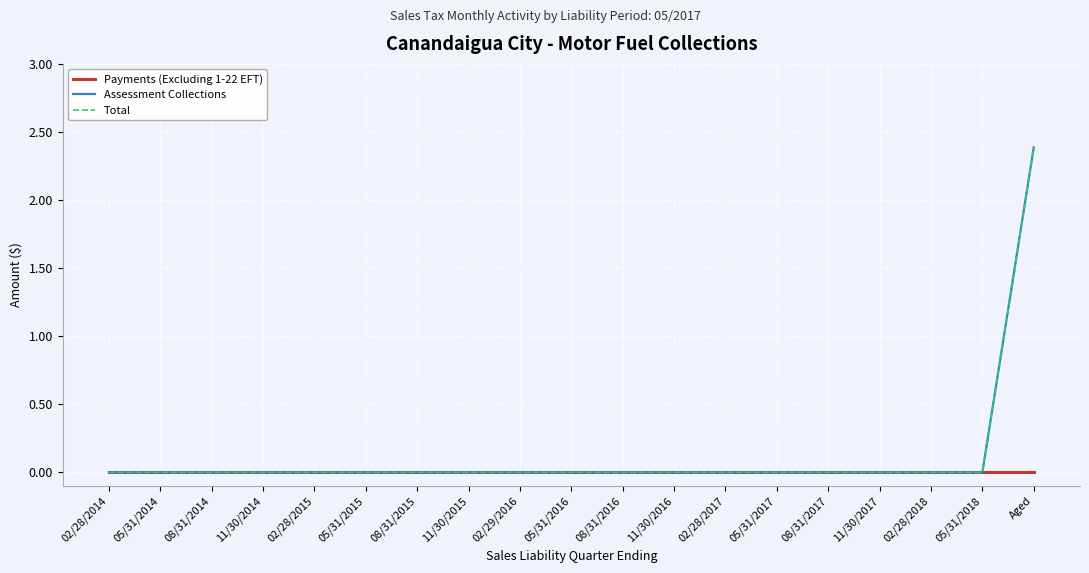

Reading left to right, extract all data points from this chart.

Payments (Excluding 1-22 EFT): 02/28/2014=0.0	05/31/2014=0.0	08/31/2014=0.0	11/30/2014=0.0	02/28/2015=0.0	05/31/2015=0.0	08/31/2015=0.0	11/30/2015=0.0	02/29/2016=0.0	05/31/2016=0.0	08/31/2016=0.0	11/30/2016=0.0	02/28/2017=0.0	05/31/2017=0.0	08/31/2017=0.0	11/30/2017=0.0	02/28/2018=0.0	05/31/2018=0.0	Aged=0.0
Assessment Collections: 02/28/2014=0.0	05/31/2014=0.0	08/31/2014=0.0	11/30/2014=0.0	02/28/2015=0.0	05/31/2015=0.0	08/31/2015=0.0	11/30/2015=0.0	02/29/2016=0.0	05/31/2016=0.0	08/31/2016=0.0	11/30/2016=0.0	02/28/2017=0.0	05/31/2017=0.0	08/31/2017=0.0	11/30/2017=0.0	02/28/2018=0.0	05/31/2018=0.0	Aged=2.4
Total: 02/28/2014=0.0	05/31/2014=0.0	08/31/2014=0.0	11/30/2014=0.0	02/28/2015=0.0	05/31/2015=0.0	08/31/2015=0.0	11/30/2015=0.0	02/29/2016=0.0	05/31/2016=0.0	08/31/2016=0.0	11/30/2016=0.0	02/28/2017=0.0	05/31/2017=0.0	08/31/2017=0.0	11/30/2017=0.0	02/28/2018=0.0	05/31/2018=0.0	Aged=2.4